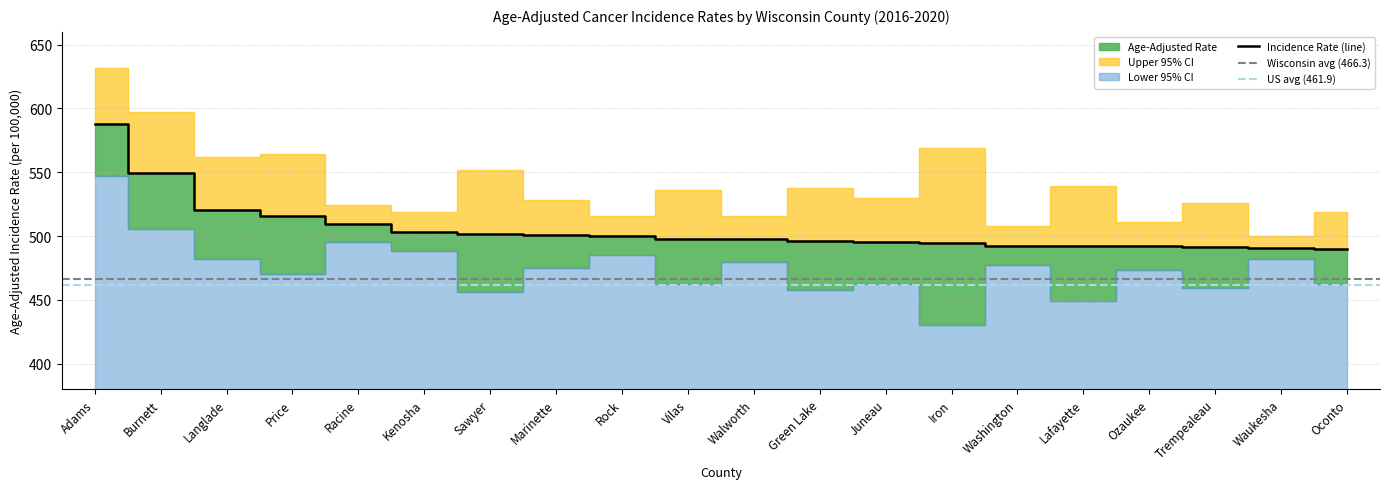

Rank the categories by Lower 95% CI value from highest to lowest.

Adams, Burnett, Racine, Kenosha, Rock, Waukesha, Langlade, Walworth, Washington, Marinette, Ozaukee, Price, Oconto, Vilas, Juneau, Trempealeau, Green Lake, Sawyer, Lafayette, Iron